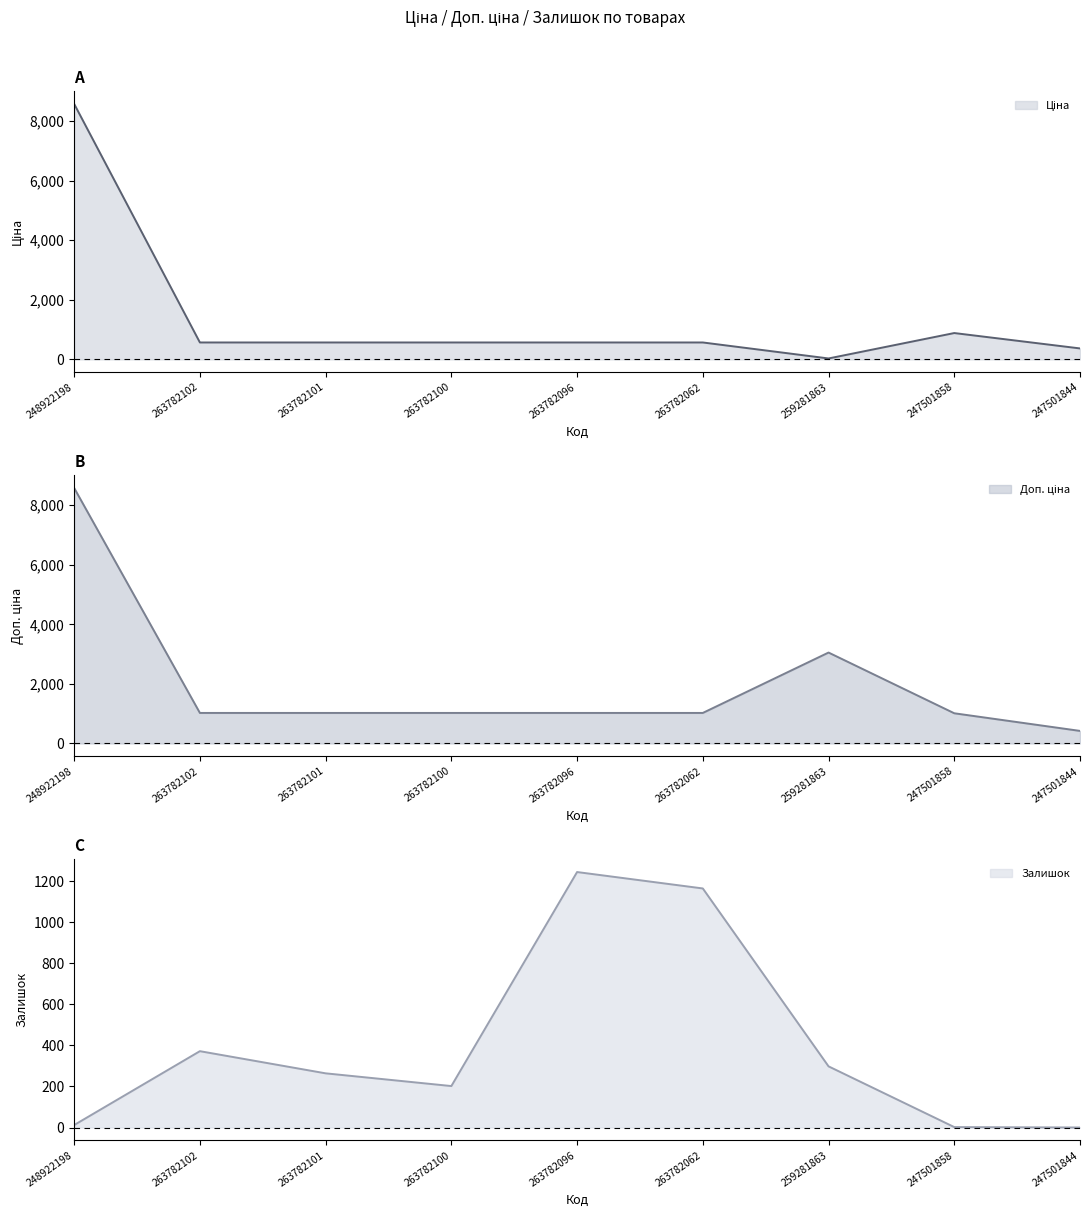

Which series changed the most between 263782101 and 247501844?

Доп. ціна